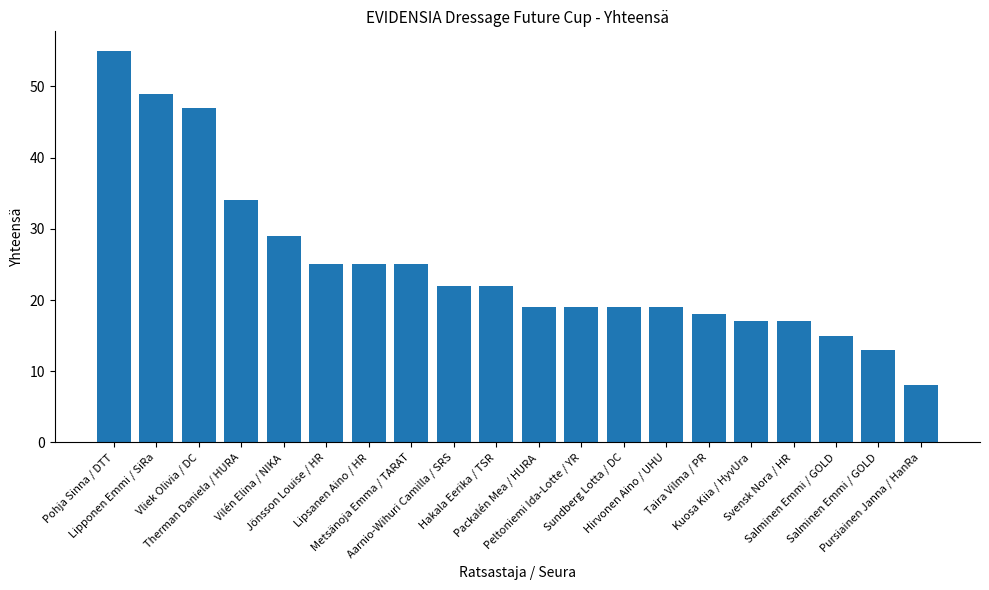

How many series are shown in this chart?

1